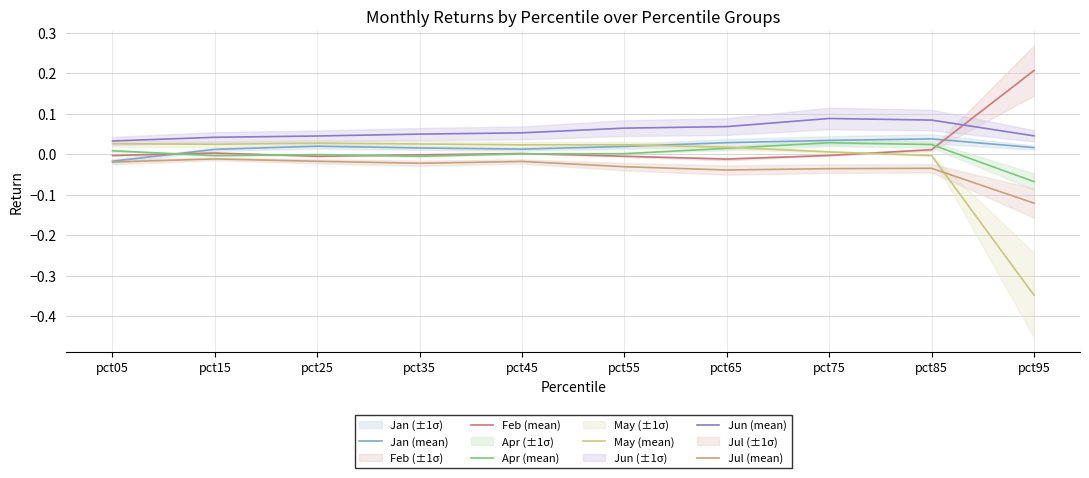

True or false: Jul (mean) has a value of -0.0 at pct15.

False